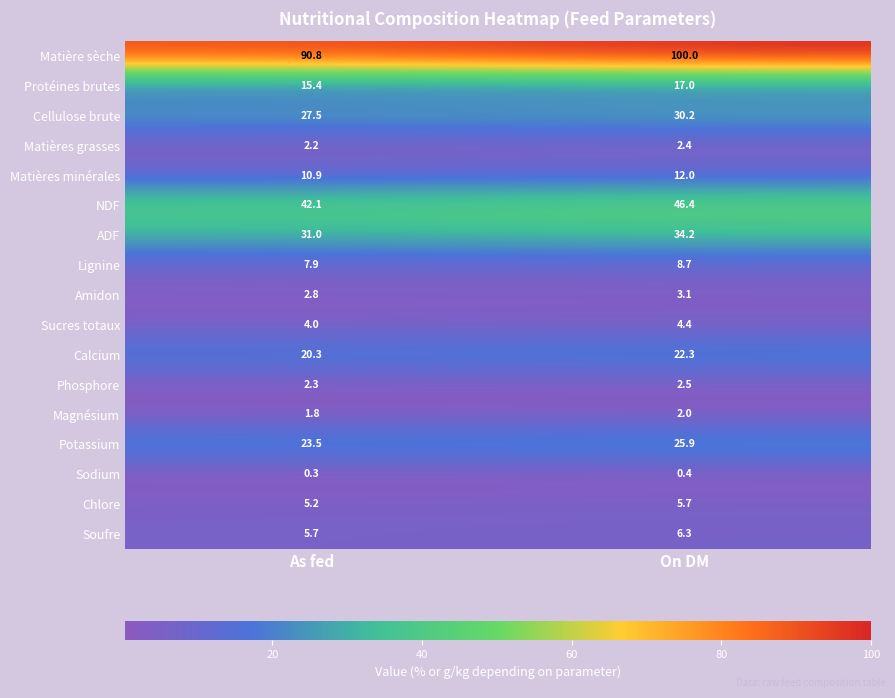

Rank the series by their maximum value, from highest to lowest.

Matière sèche, NDF, ADF, Cellulose brute, Potassium, Calcium, Protéines brutes, Matières minérales, Lignine, Soufre, Chlore, Sucres totaux, Amidon, Phosphore, Matières grasses, Magnésium, Sodium